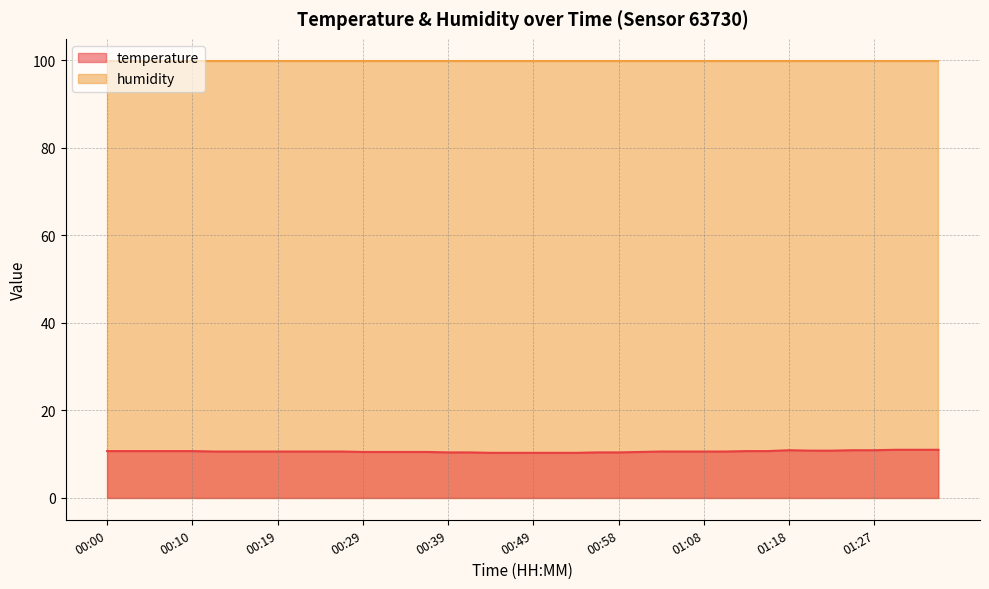

What is the value of the 12th point from the left?

10.6